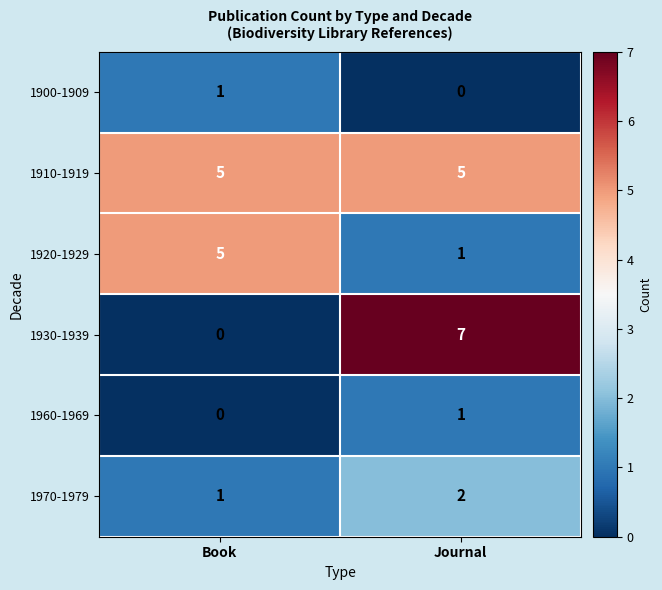

What is the spread (max minus min) of values at Book?

5